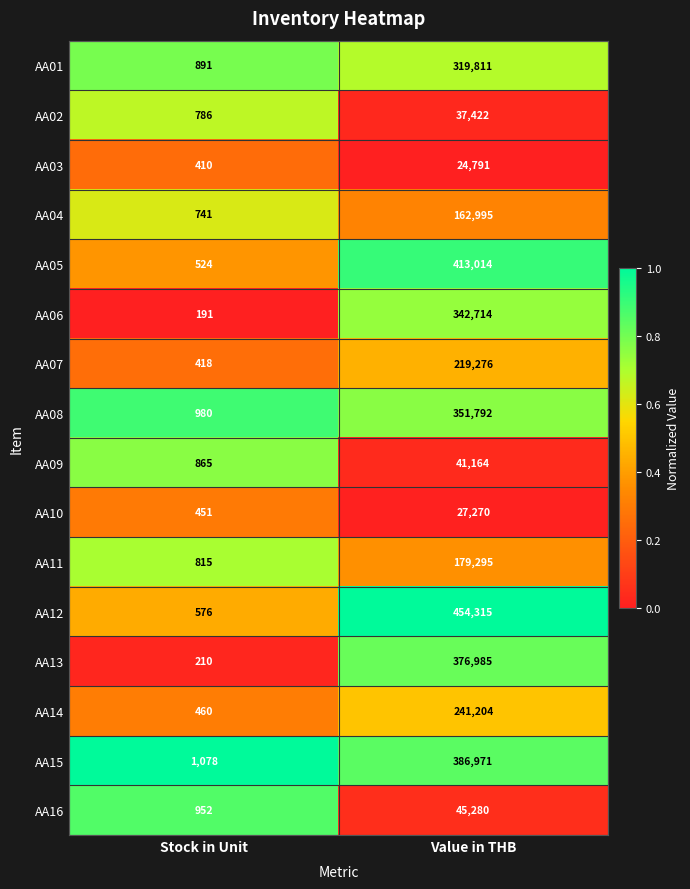

At which category does the chart reach its peak across all series?

Value in THB